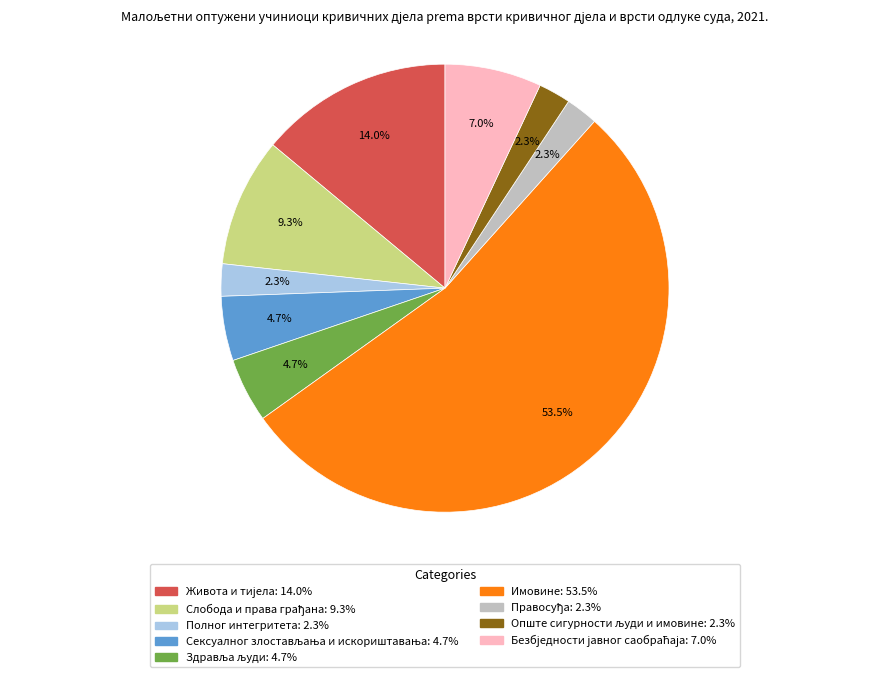

To the nearest percent, what is the average slice percentage?

11%